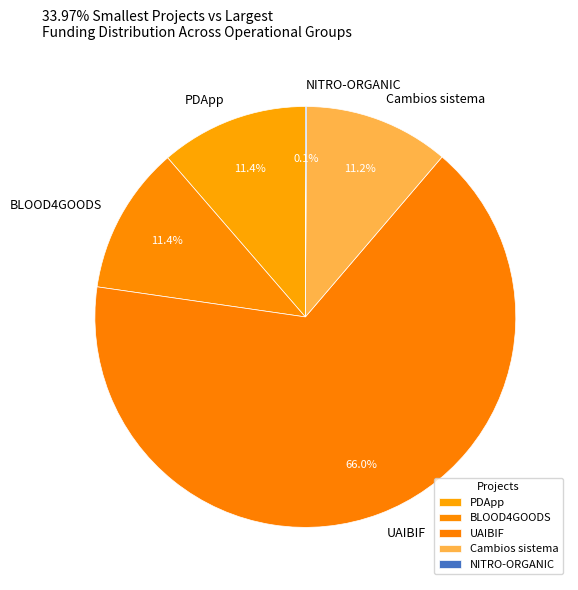

To the nearest percent, what is the average slice percentage?

20%